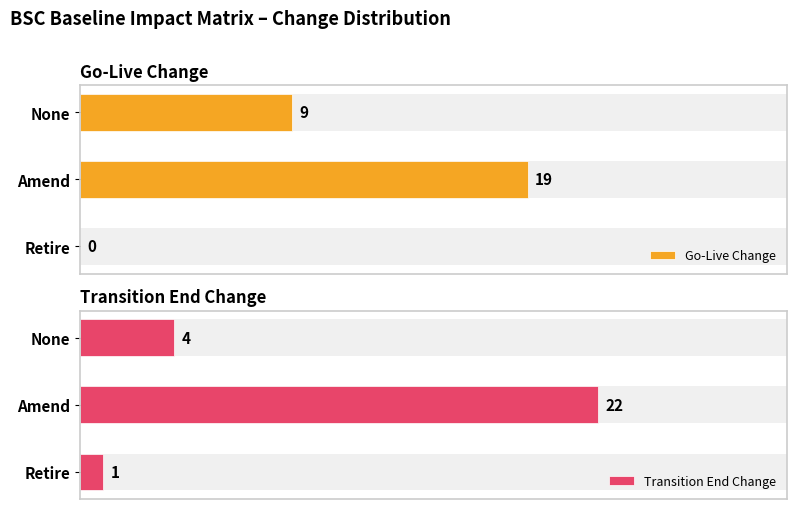

List the series in order of their overall mean, lowest first.

Transition End Change, Go-Live Change